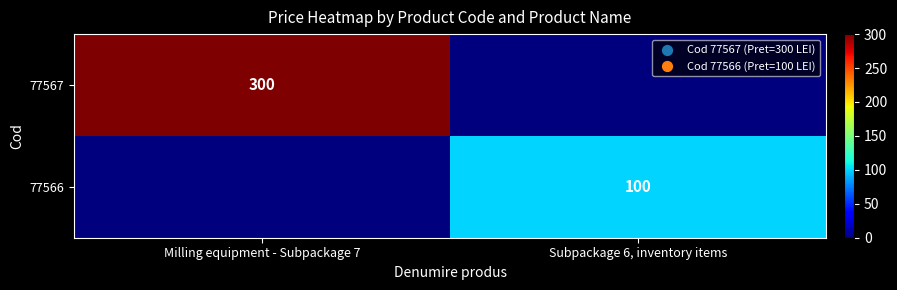

At how many categories does at least one series exceed 129?

1